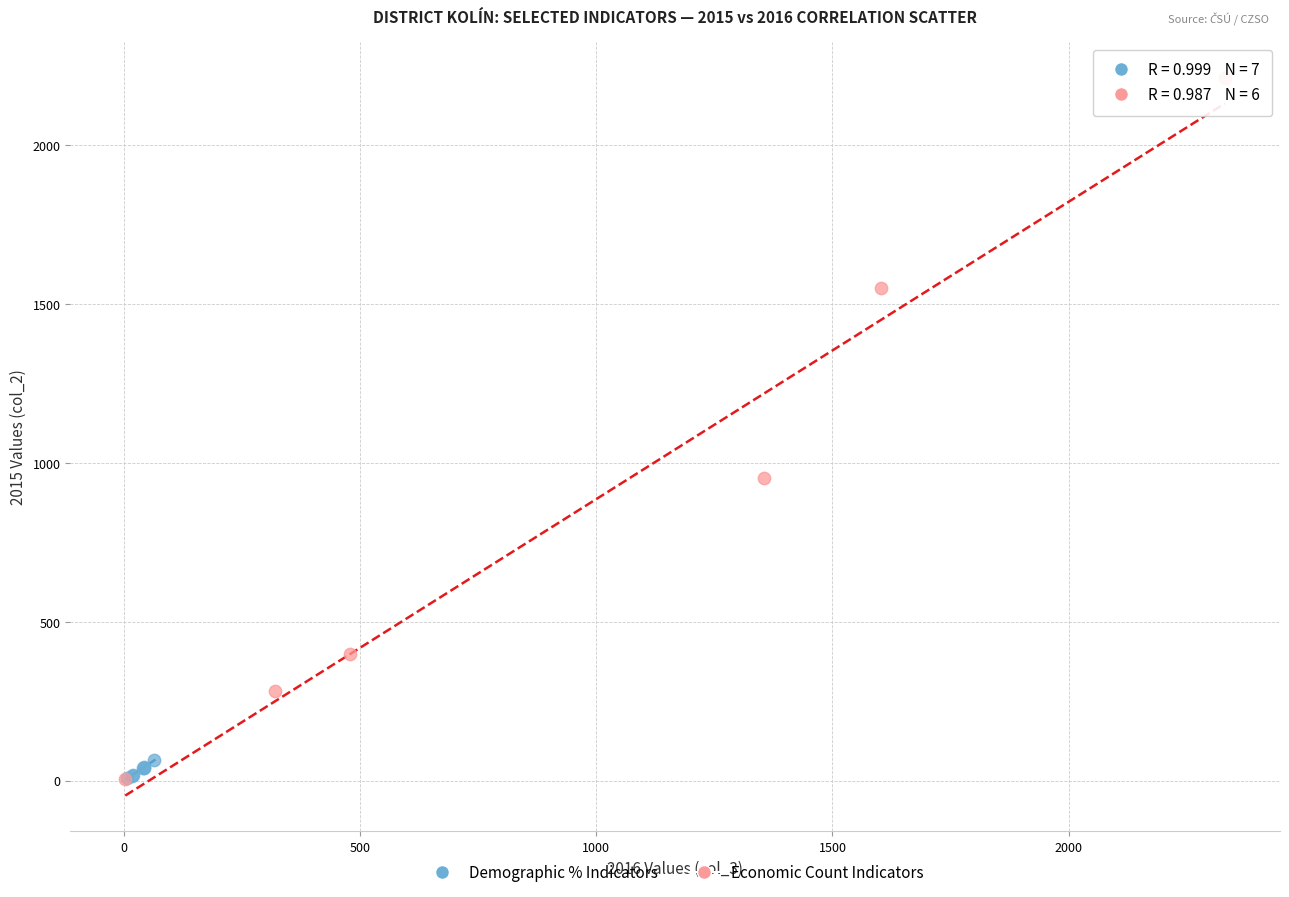

Which series has the largest Y range (max minus min)?

Economic Count Indicators